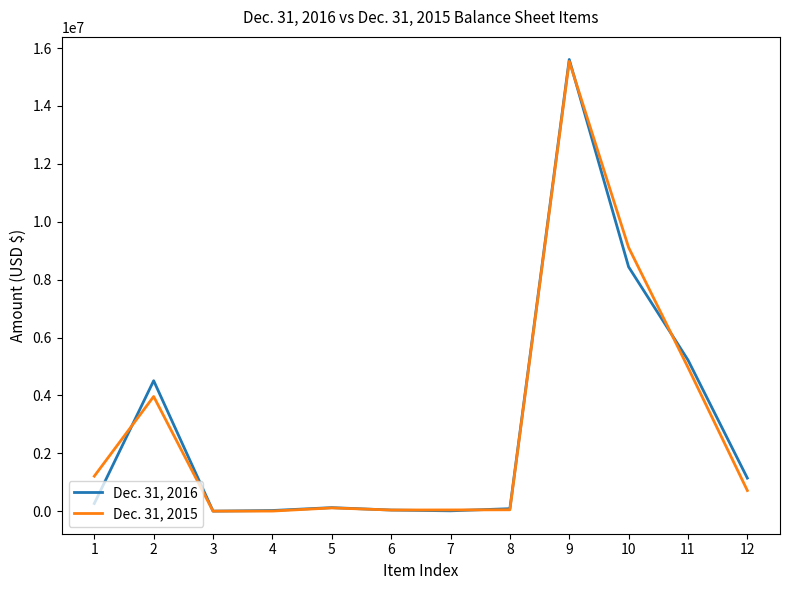

Which series has the largest range (max minus min)?

Dec. 31, 2016